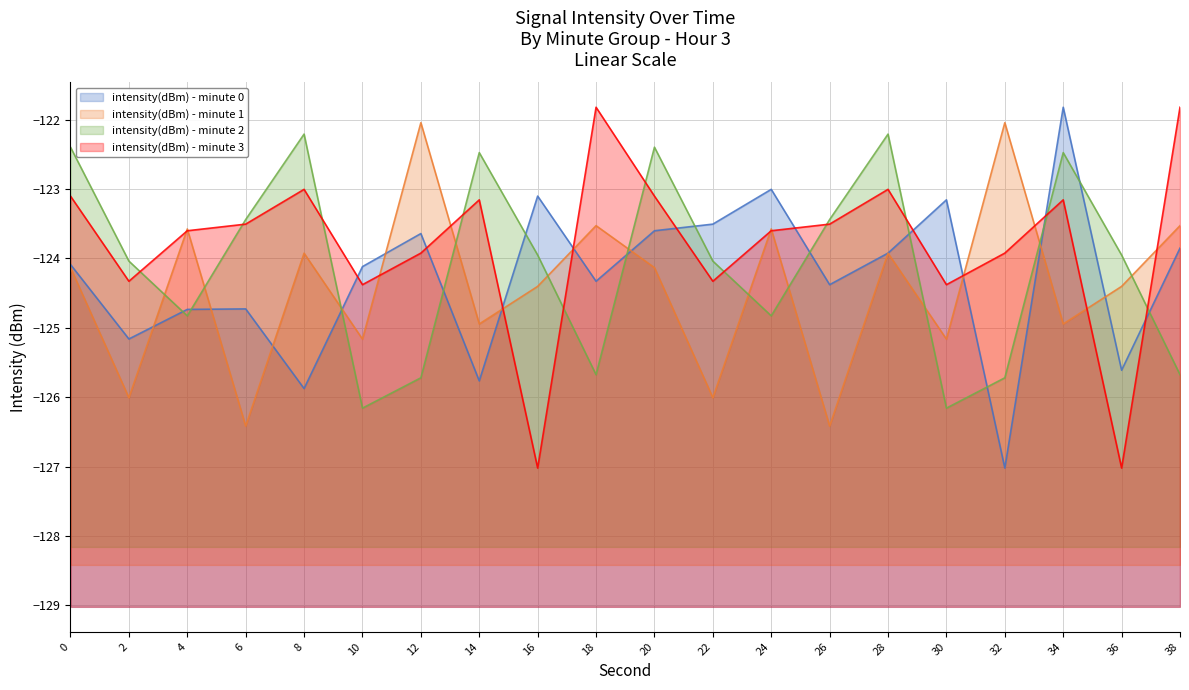

What is the value of the intensity(dBm) - minute 1 point at the 2nd from the left?

-126.0